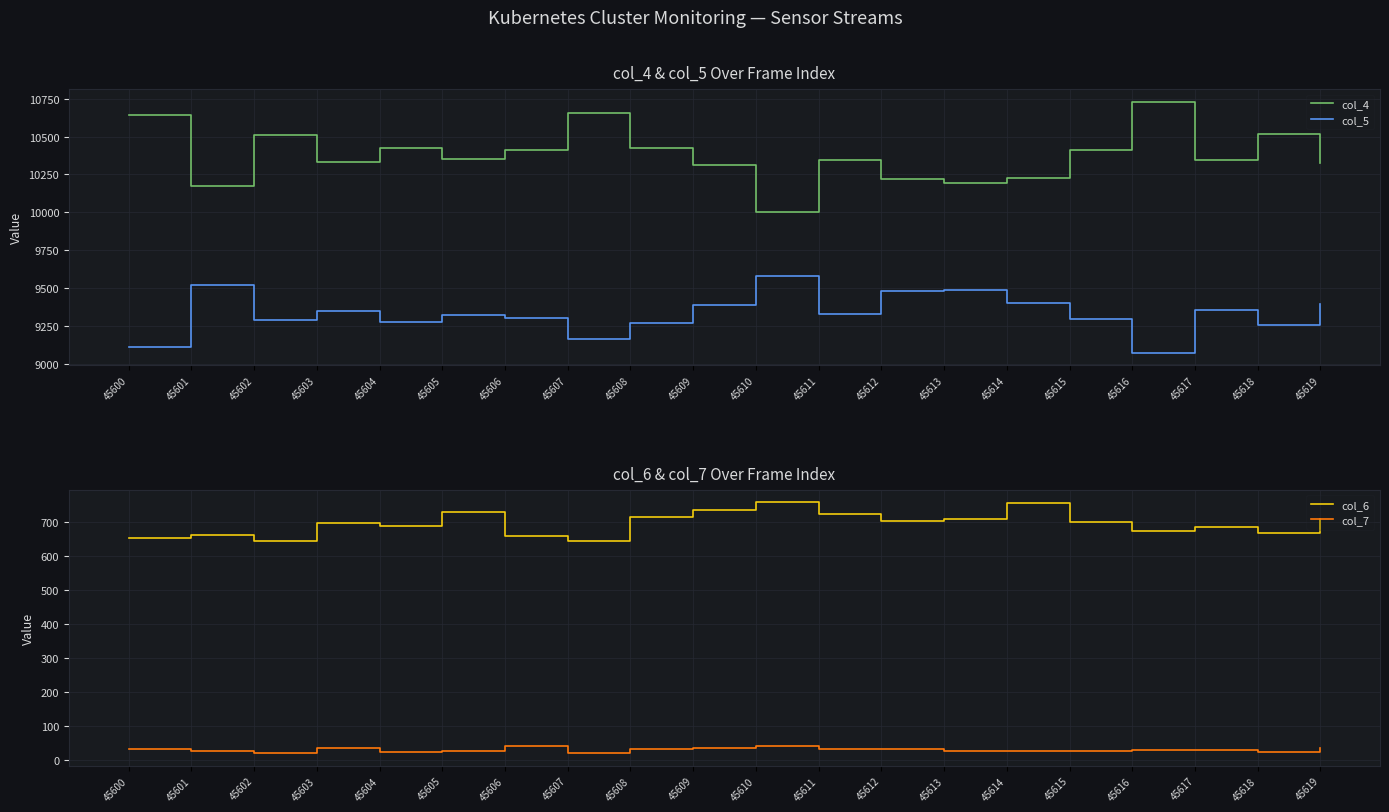

What is the minimum value for col_6?

644